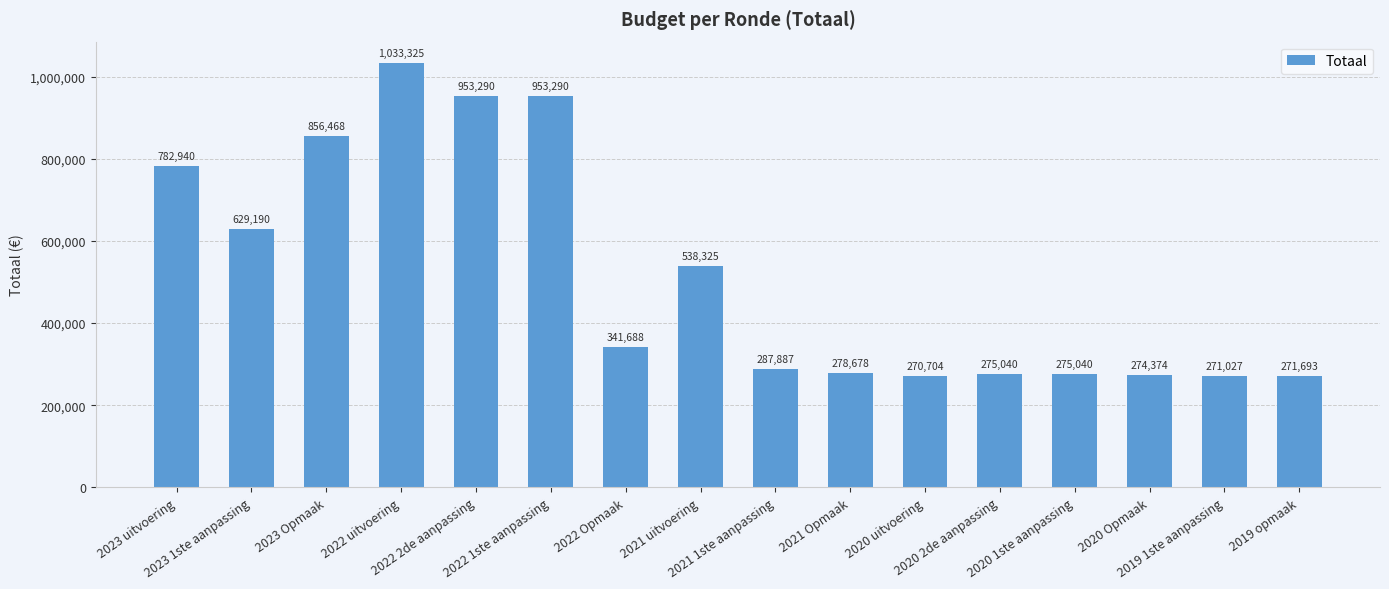

Reading right to left, what are all the values shown in this chart?

2019 opmaak=271693	2019 1ste aanpassing=271027	2020 Opmaak=274374	2020 1ste aanpassing=275040	2020 2de aanpassing=275040	2020 uitvoering=270704	2021 Opmaak=278678	2021 1ste aanpassing=287887	2021 uitvoering=538325	2022 Opmaak=341688	2022 1ste aanpassing=953290	2022 2de aanpassing=953290	2022 uitvoering=1033325	2023 Opmaak=856468	2023 1ste aanpassing=629190	2023 uitvoering=782940